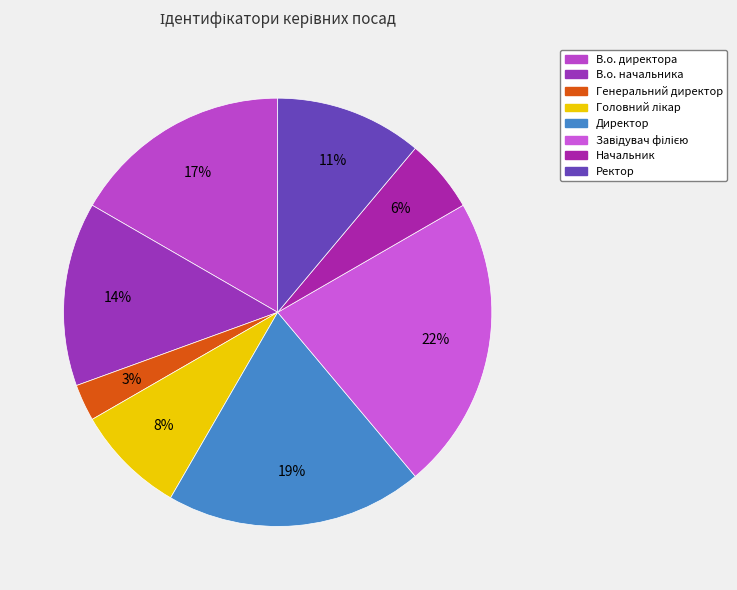

Does Директор account for over 50% of the chart?

No